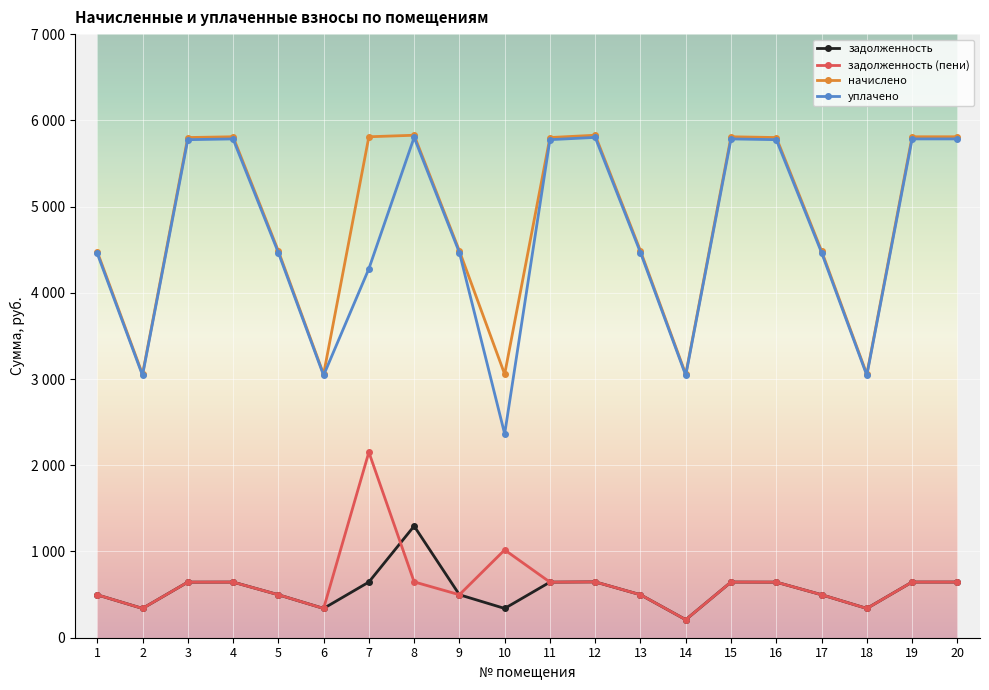

In начислено, how many points are lower than both neighbors (excluding endpoints)?

5